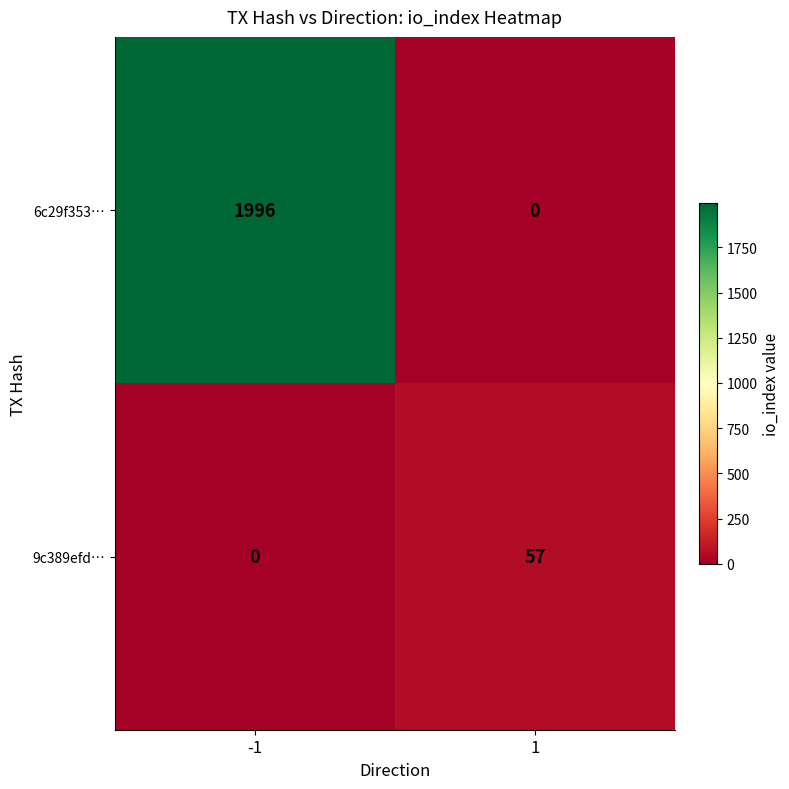

List the series in order of their peak value, highest first.

6c29f353…, 9c389efd…